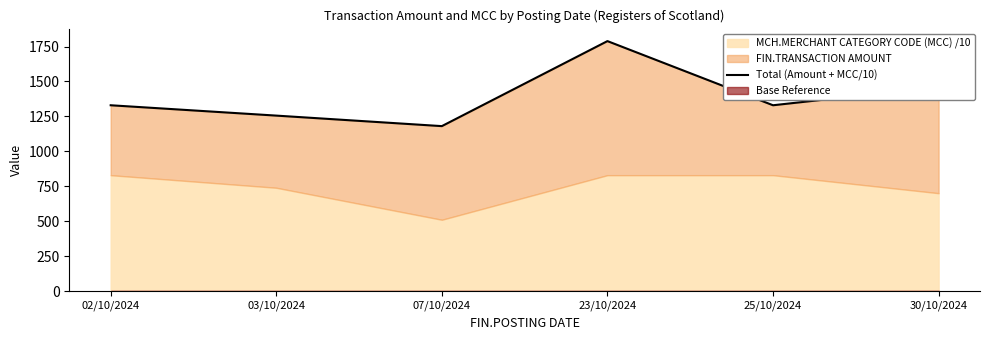

Where does the data first go above 1329?

02/10/2024